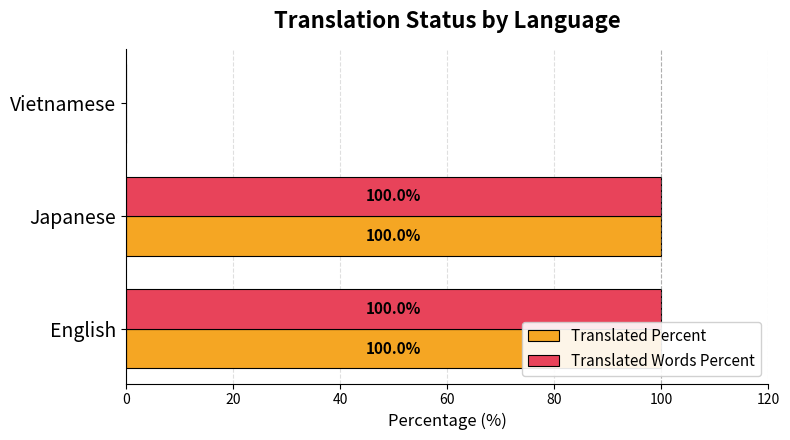

The value of Translated Percent at Vietnamese is 0. True or false?

True